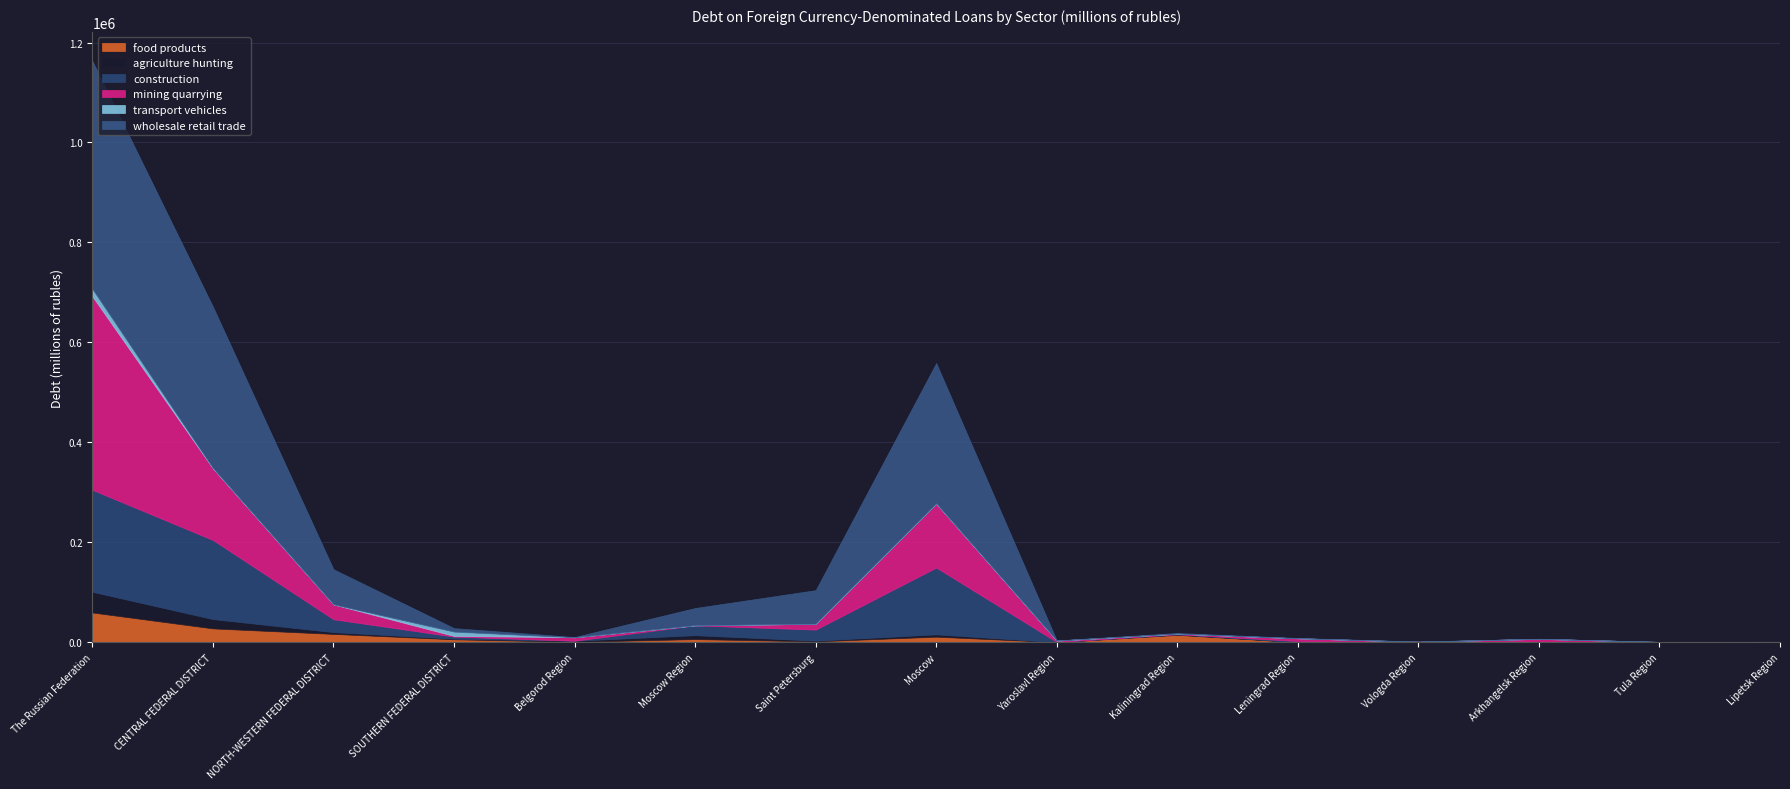

True or false: transport vehicles and mining quarrying intersect in this chart.

True